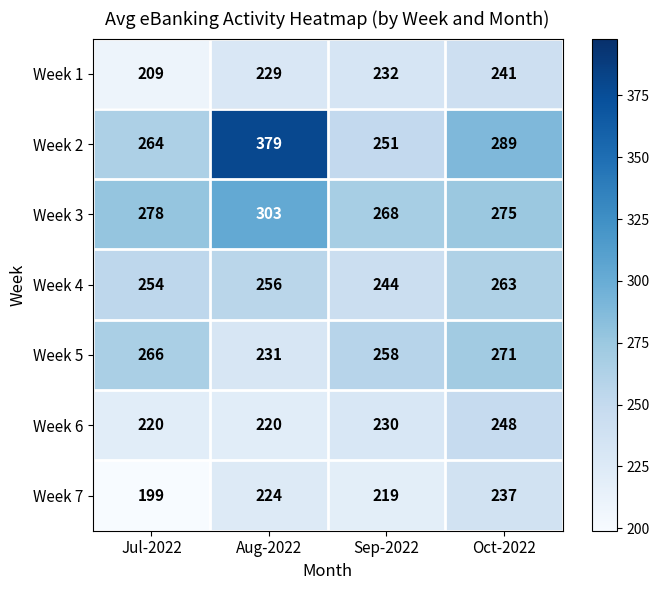

Reading left to right, extract all data points from this chart.

Week 1: 209	229	232	241
Week 2: 264	379	251	289
Week 3: 278	303	268	275
Week 4: 254	256	244	263
Week 5: 266	231	258	271
Week 6: 220	220	230	248
Week 7: 199	224	219	237